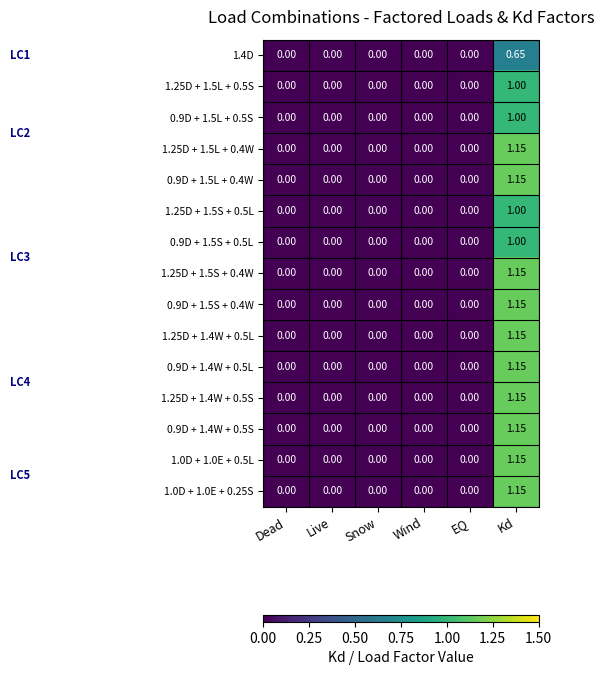

Is the value of 1.0D + 1.0E + 0.25S at Snow greater than the value of 1.25D + 1.5L + 0.5S at Kd?

No